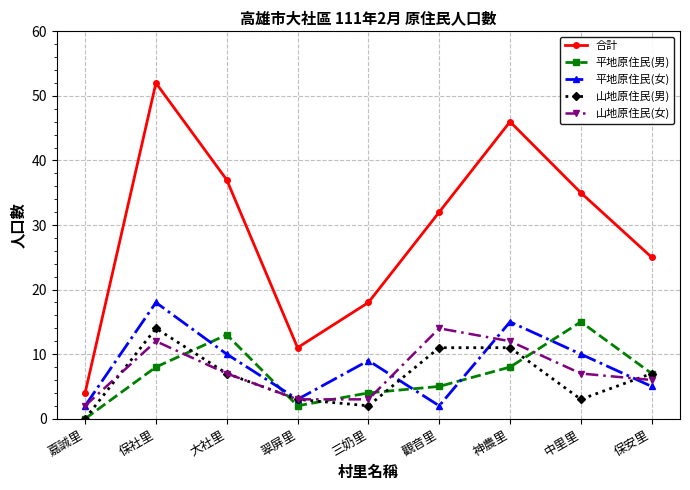

The value of 平地原住民(男) at 大社里 is 20. True or false?

False